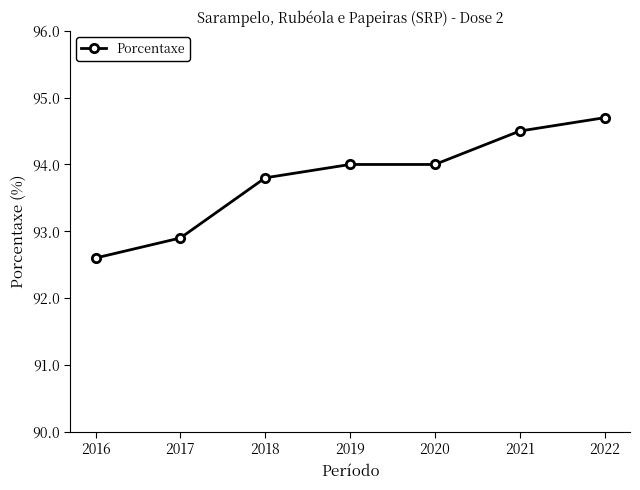

The value at 2022 is 161.4. True or false?

False